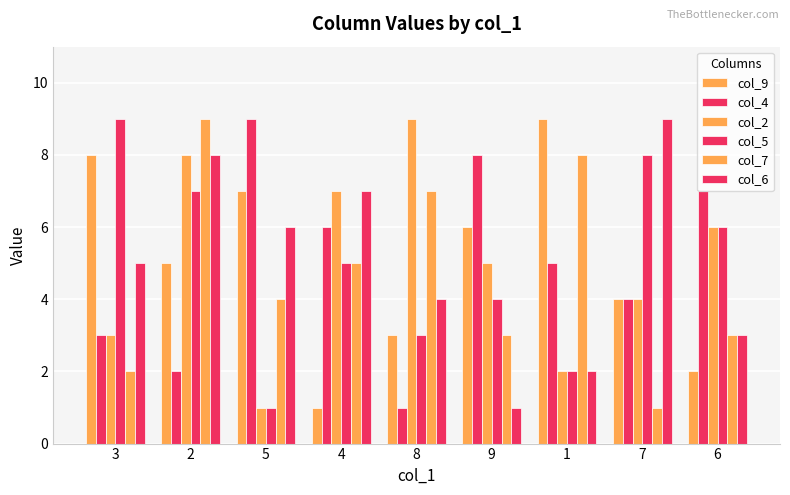

Does the chart contain any negative values?

No